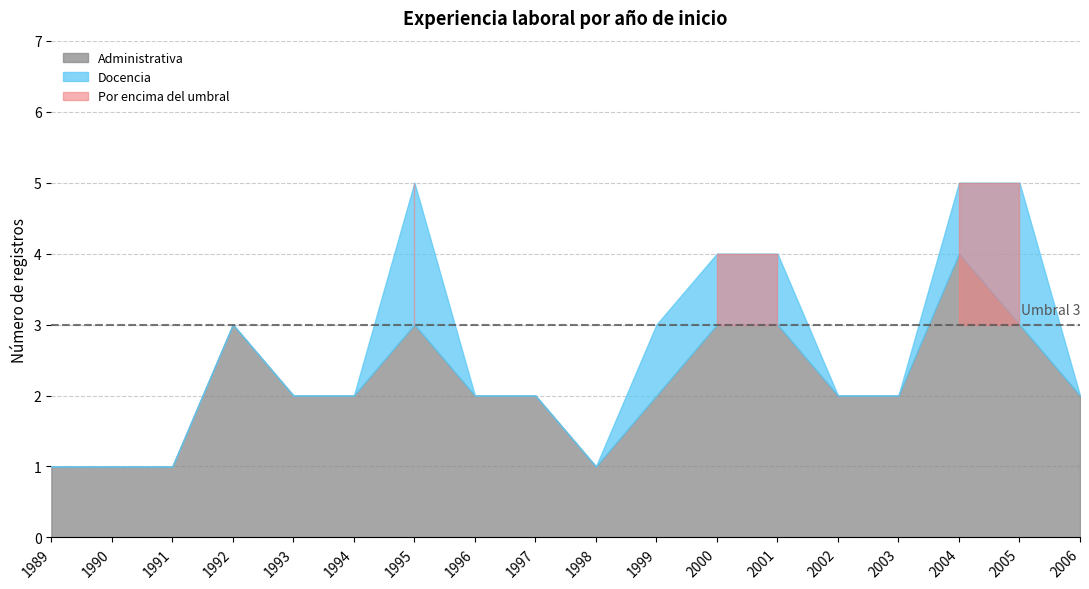

What is the value of the Administrativa point at the 16th from the left?

4